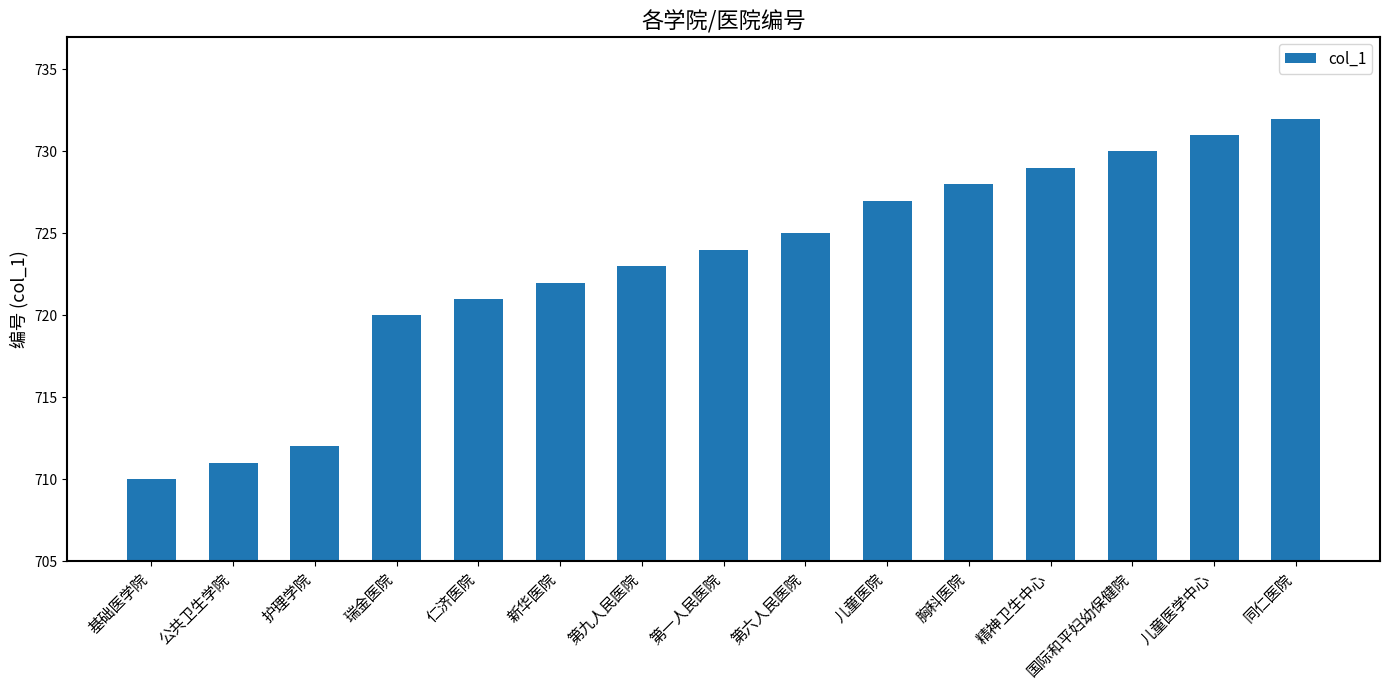

Is it true that the value at 瑞金医院 is 720?

True